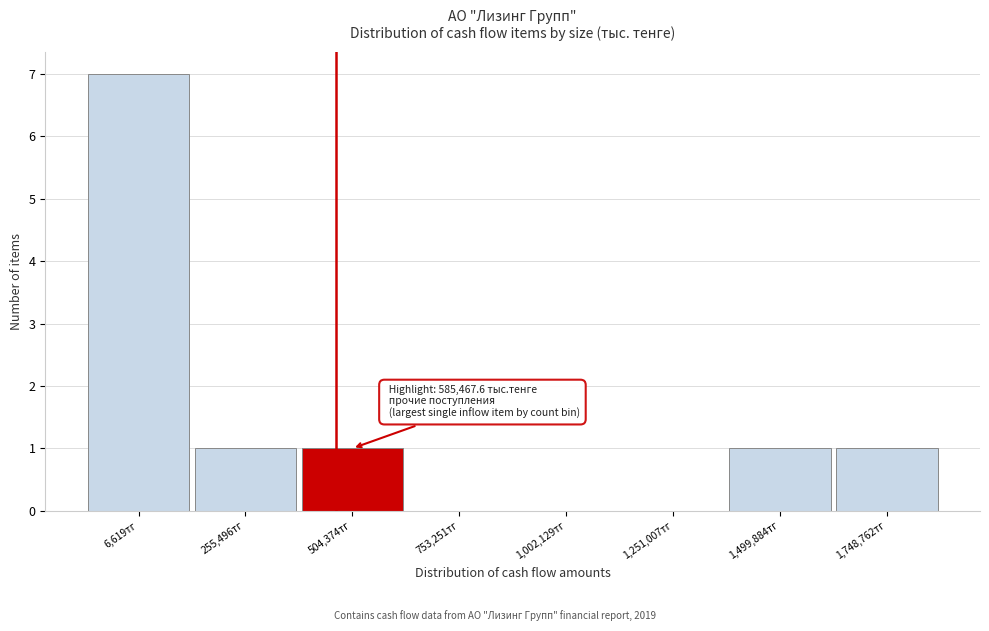

Reading left to right, extract all data points from this chart.

6,619тг=7	255,496тг=1	504,374тг=1	753,251тг=0	1,002,129тг=0	1,251,007тг=0	1,499,884тг=1	1,748,762тг=1